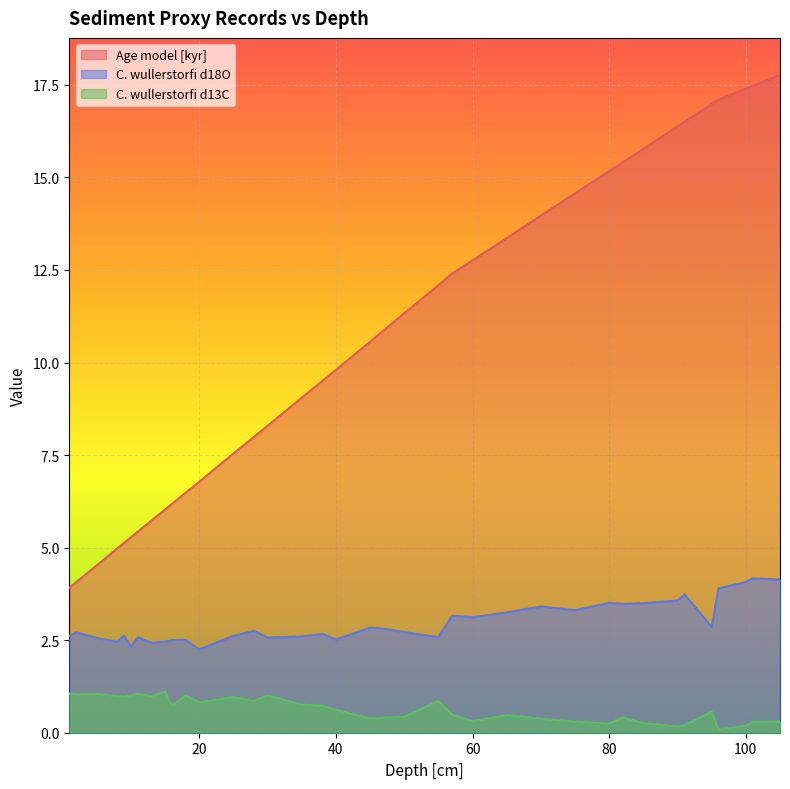

What position from the left is 60.0?

24